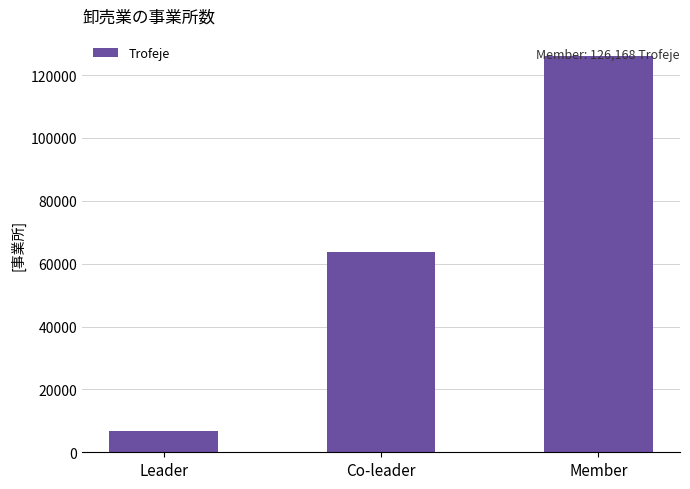

Approximately how many times larger is the value at Leader compared to Co-leader?

0.1